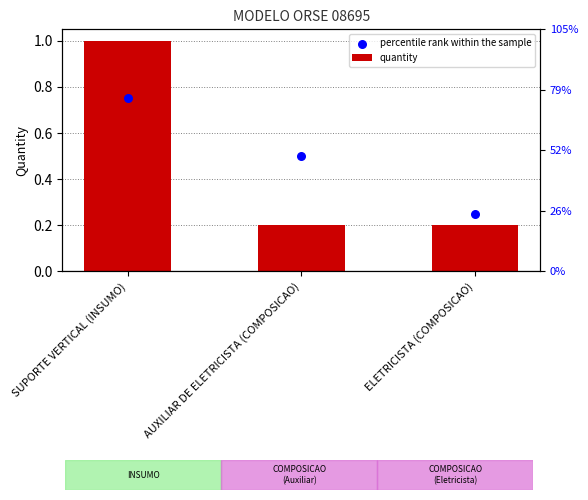

Which series contains the lowest Y value?

quantity